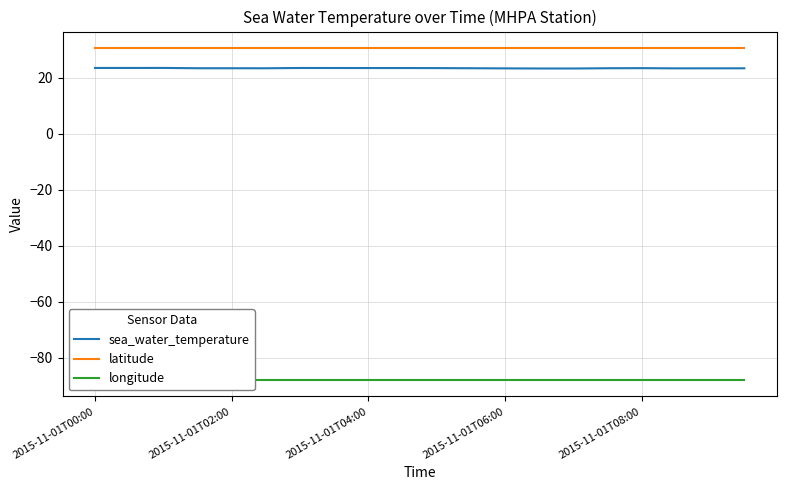

True or false: sea_water_temperature has more than 0 interior local peaks.

True